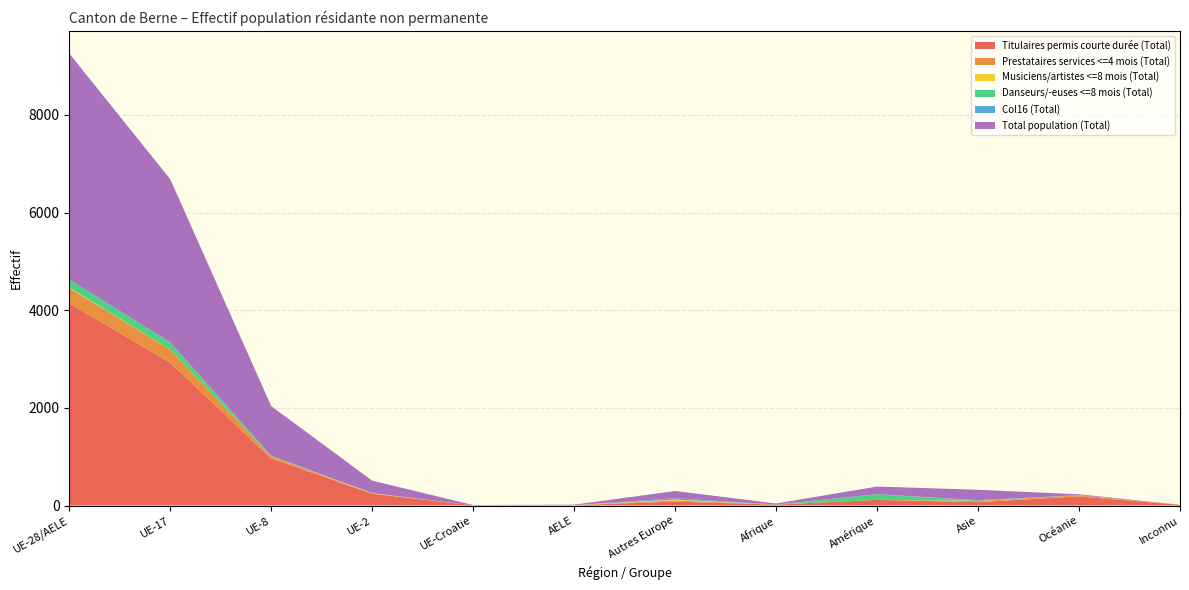

Reading left to right, extract all data points from this chart.

Titulaires permis courte durée (Total): UE-28/AELE=4142	UE-17=2926	UE-8=963	UE-2=243	UE-Croatie=4	AELE=6	Autres Europe=81	Afrique=18	Amérique=116	Asie=69	Océanie=187	Inconnu=14
Prestataires services <=4 mois (Total): UE-28/AELE=313	UE-17=266	UE-8=41	UE-2=2	UE-Croatie=1	AELE=3	Autres Europe=25	Afrique=3	Amérique=0	Asie=23	Océanie=24	Inconnu=3
Musiciens/artistes <=8 mois (Total): UE-28/AELE=11	UE-17=2	UE-8=1	UE-2=8	UE-Croatie=0	AELE=0	Autres Europe=17	Afrique=0	Amérique=0	Asie=6	Océanie=0	Inconnu=0
Danseurs/-euses <=8 mois (Total): UE-28/AELE=163	UE-17=148	UE-8=13	UE-2=2	UE-Croatie=0	AELE=0	Autres Europe=0	Afrique=0	Amérique=116	Asie=0	Océanie=0	Inconnu=0
Col16 (Total): UE-28/AELE=0	UE-17=0	UE-8=0	UE-2=0	UE-Croatie=0	AELE=0	Autres Europe=26	Afrique=0	Amérique=0	Asie=12	Océanie=2	Inconnu=0
Total population (Total): UE-28/AELE=4629	UE-17=3342	UE-8=1018	UE-2=255	UE-Croatie=5	AELE=9	Autres Europe=149	Afrique=21	Amérique=157	Asie=213	Océanie=17	Inconnu=0